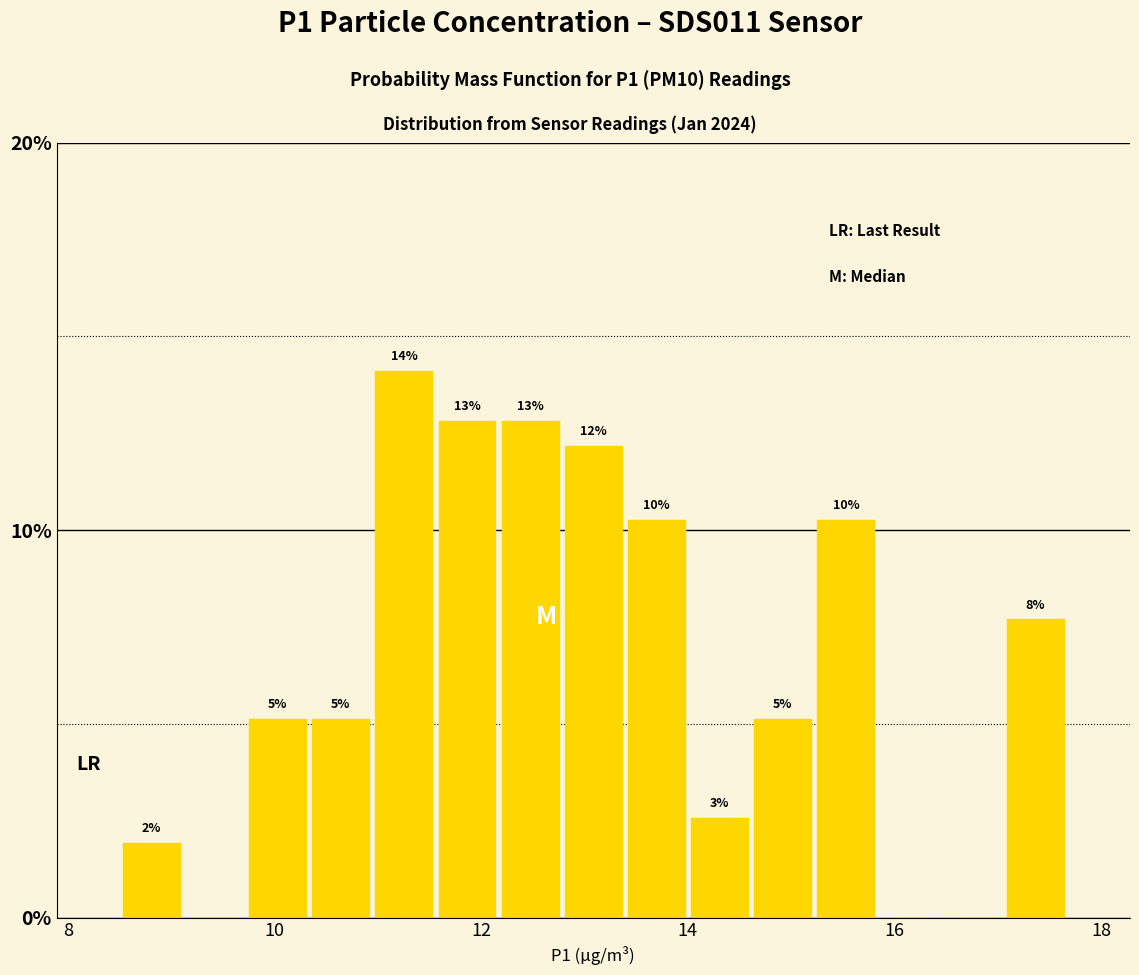

Read against the x-axis, roughly where is the centre of the tallest bar?

11.2